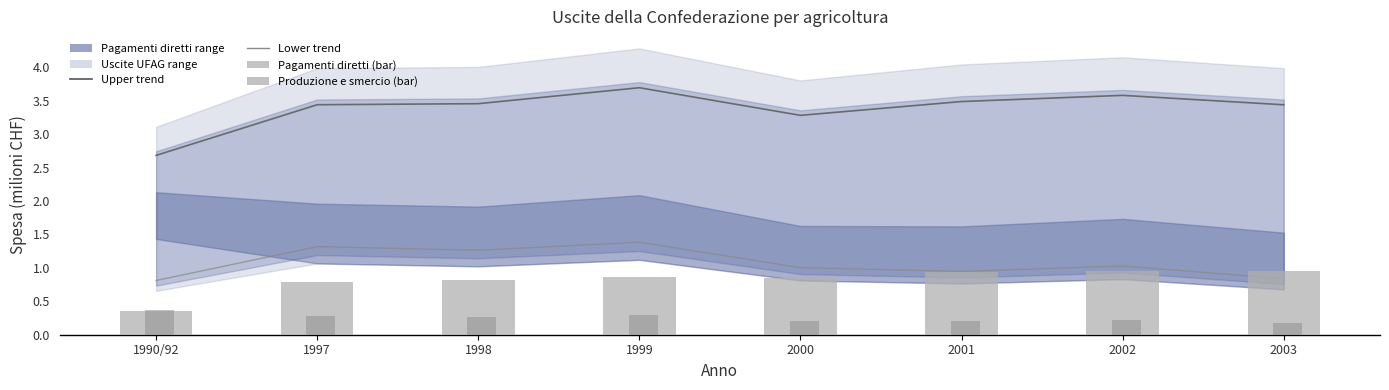

What is the sum of all Lower trend values?

8.6